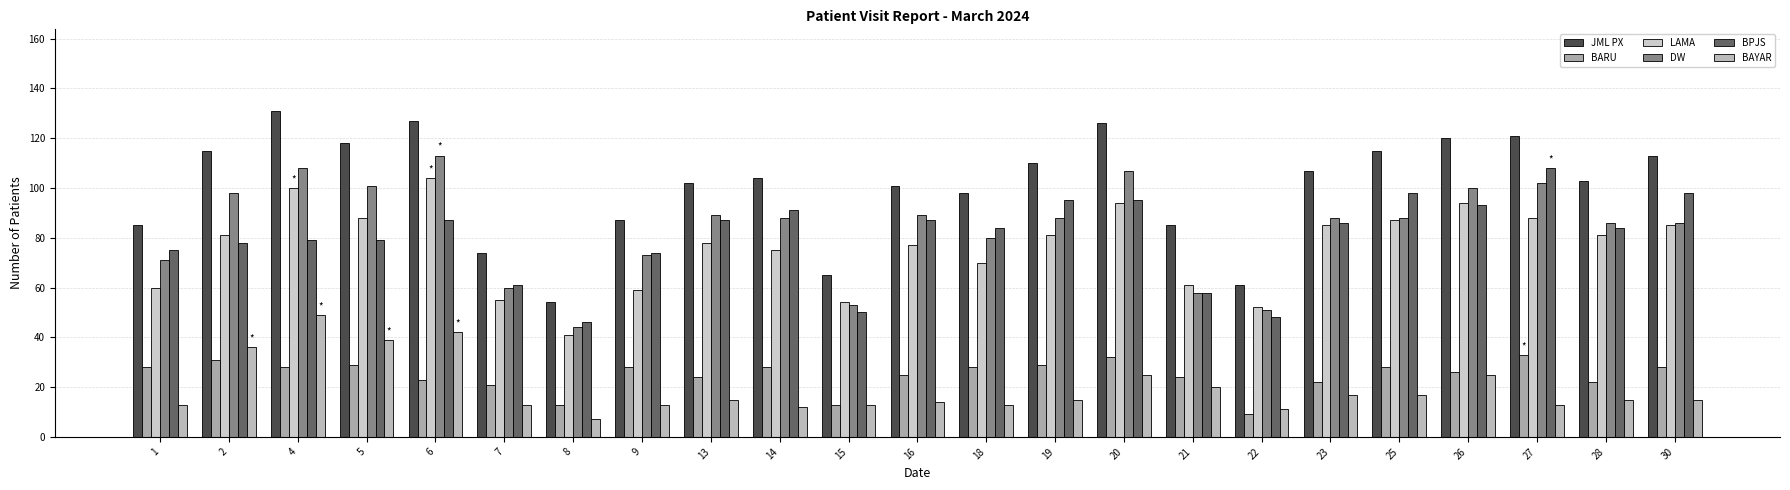

What are all the series names shown in the legend?

JML PX, BARU, LAMA, DW, BPJS, BAYAR